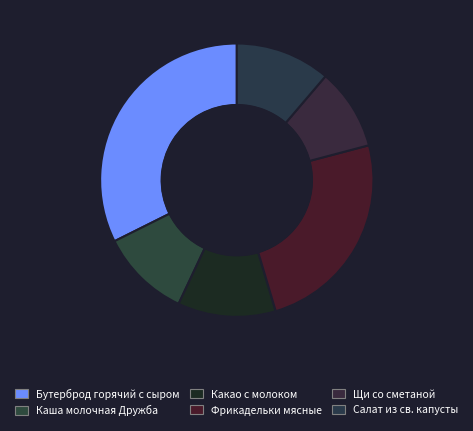

Which slice is the smallest?

Щи со сметаной